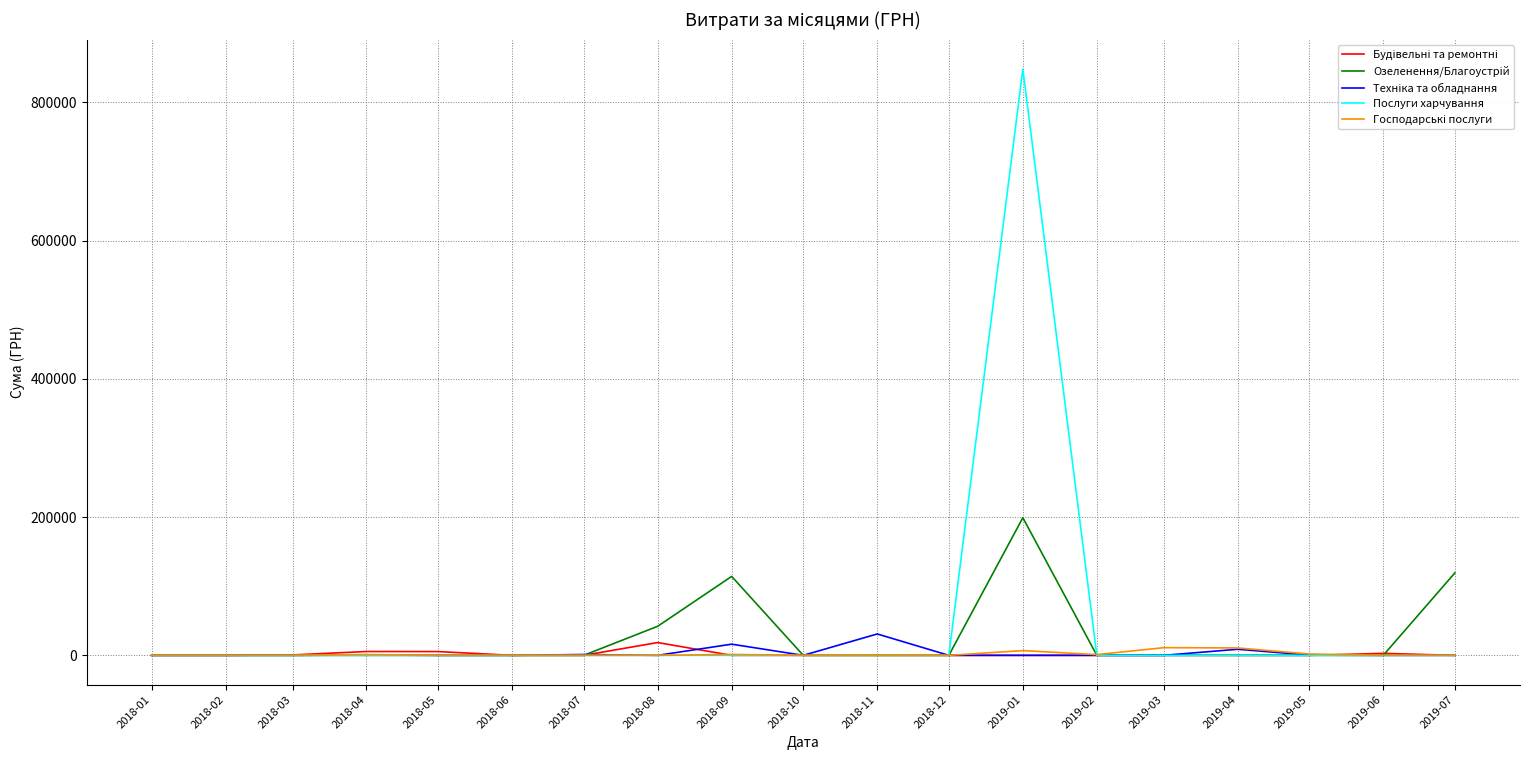

Which series has the largest range (max minus min)?

Послуги харчування